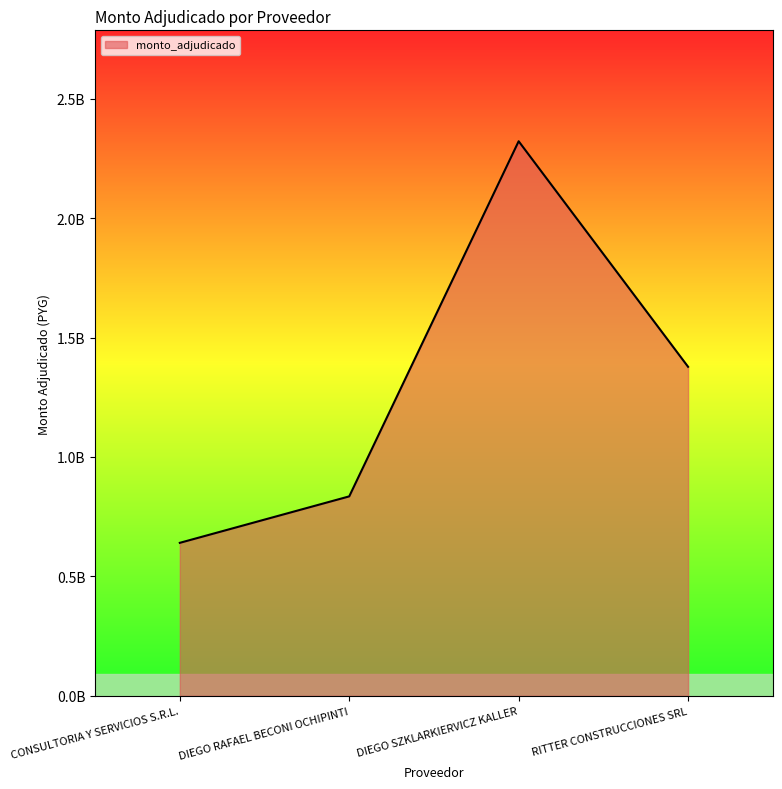

Rank the categories by value from highest to lowest.

DIEGO SZKLARKIERVICZ KALLER, RITTER CONSTRUCCIONES SRL, DIEGO RAFAEL BECONI OCHIPINTI, CONSULTORIA Y SERVICIOS S.R.L.